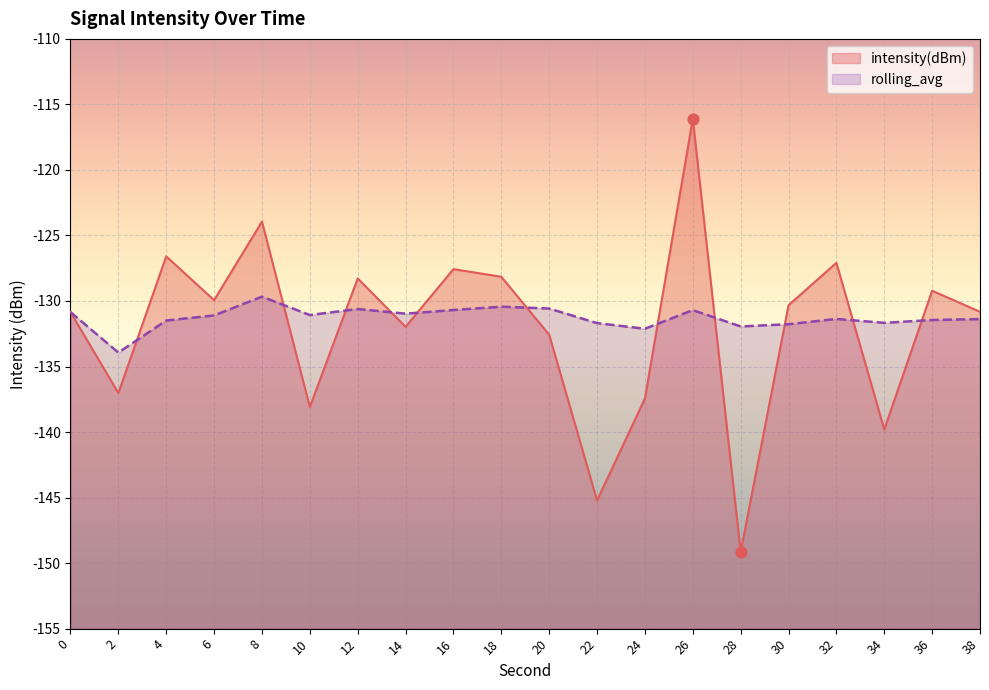

What are all the series names shown in the legend?

intensity(dBm), rolling_avg